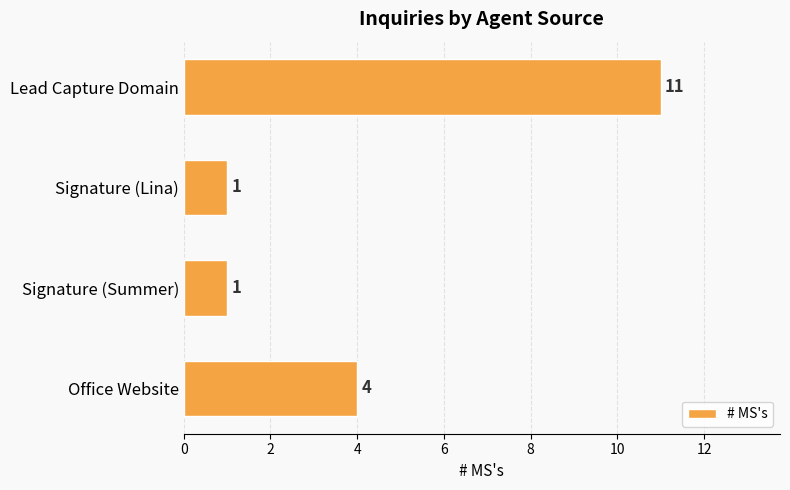

Is it true that the value at Signature (Summer) is 2?

False